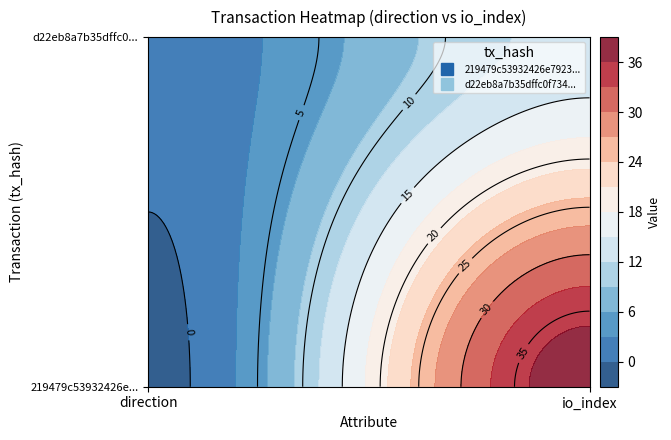

At 0, list the series in order from smallest to largest.

219479c53932426e792355659eb3a18560965dc, d22eb8a7b35dffc0f7347e8b97a74b569988ac6